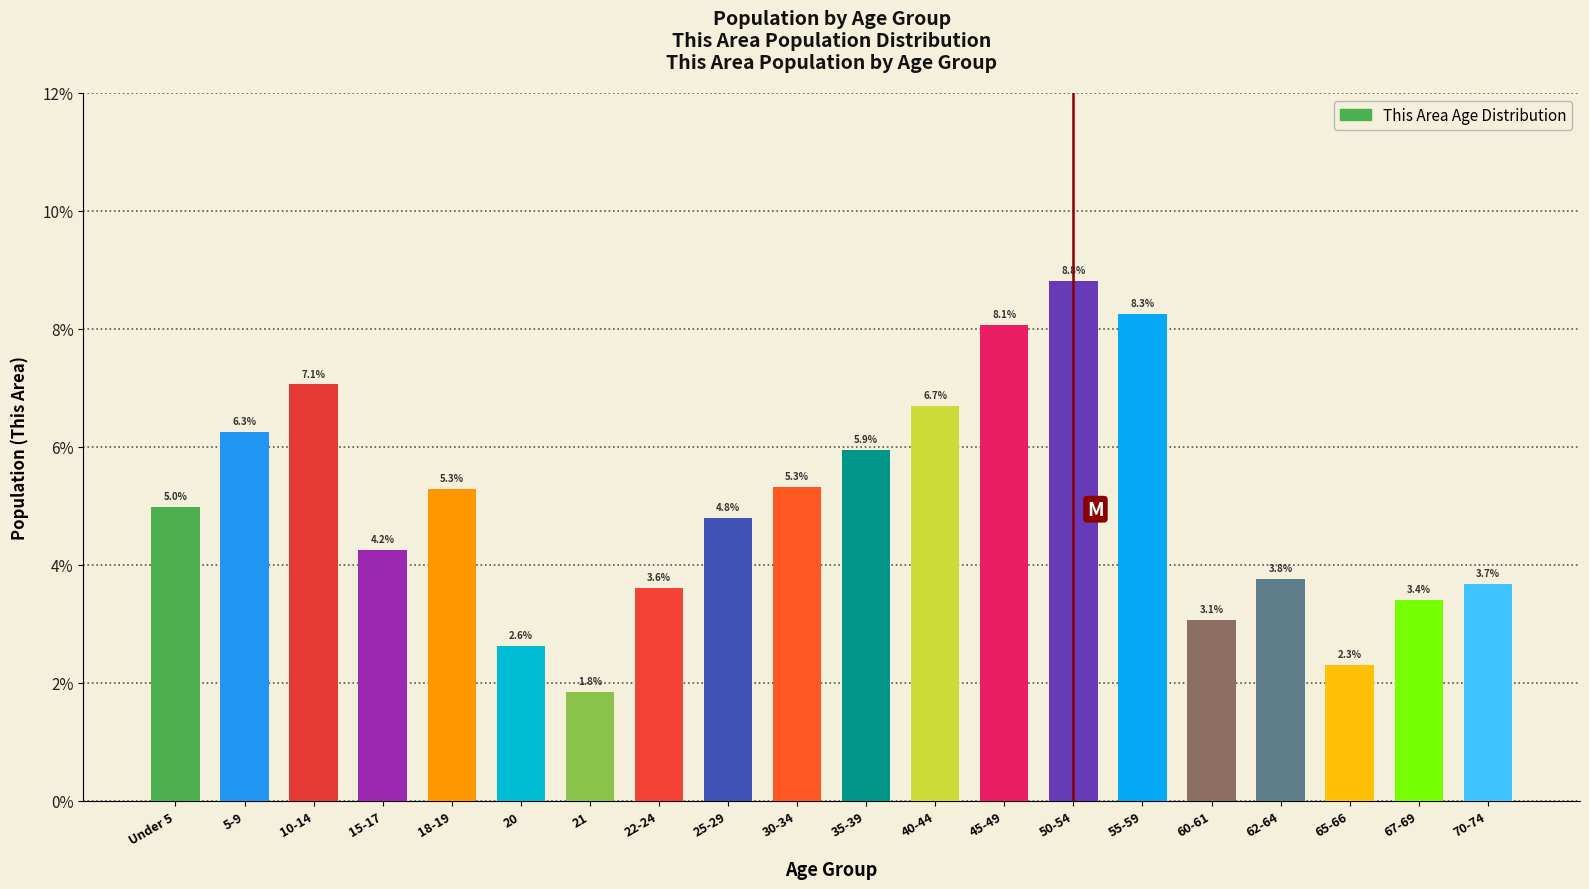

Does the chart contain any negative values?

No